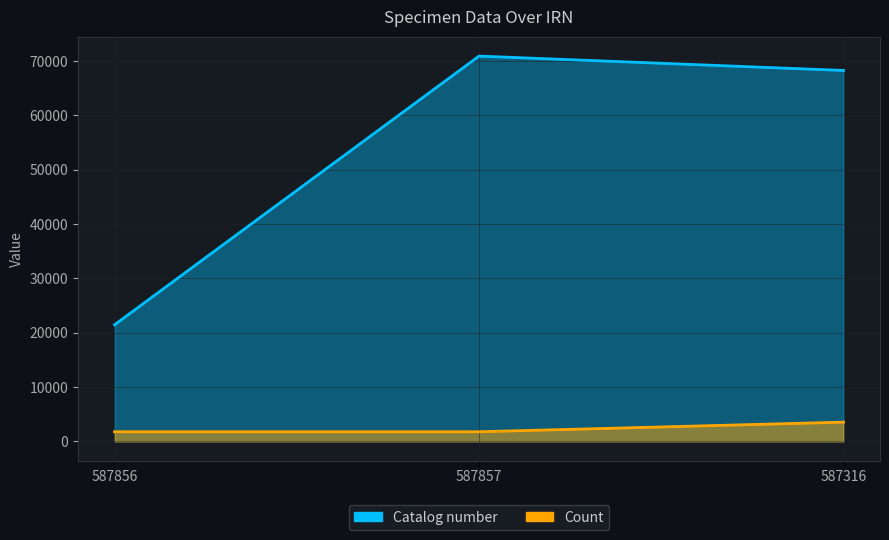

What position from the left is 587316?

3